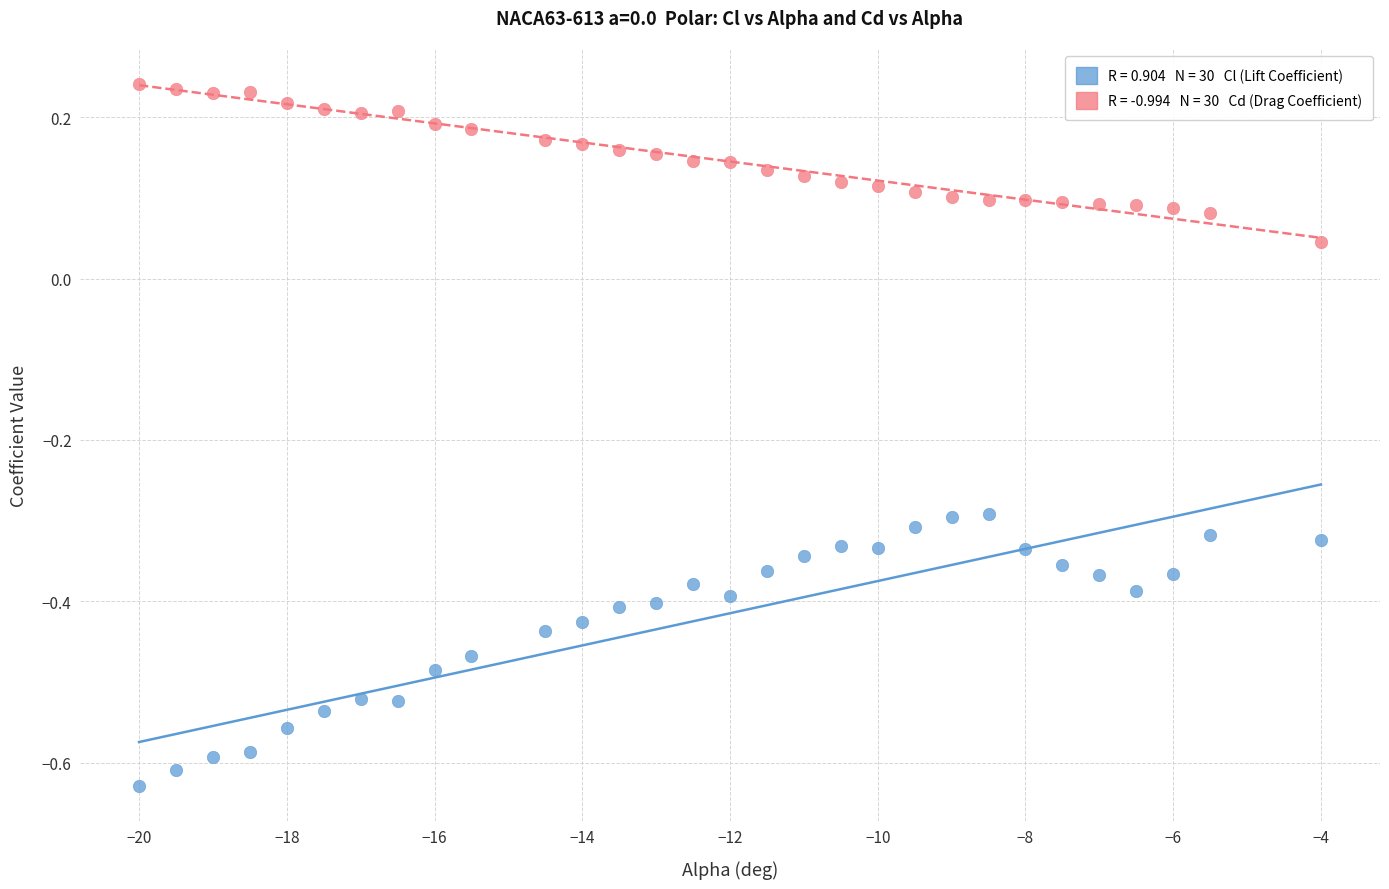

Across all data points, what is the range of X values (max minus min)?

16.0